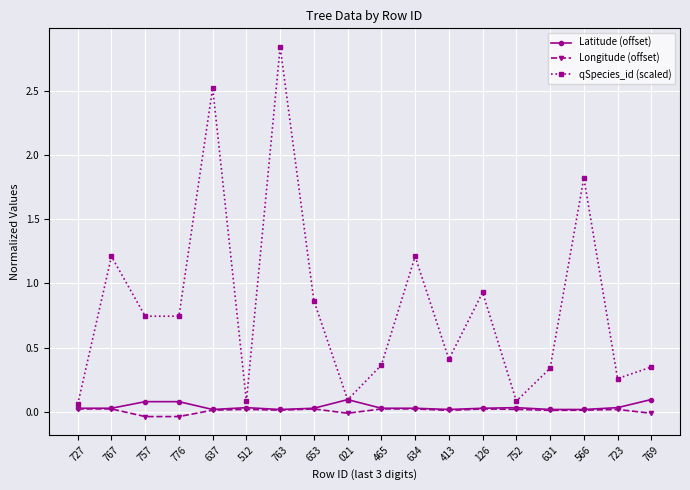

Between 653 and 723, which series saw the biggest shift?

qSpecies_id (scaled)